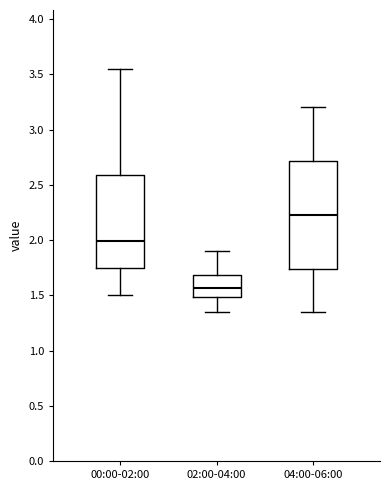

Which box has the highest median line?

04:00-06:00